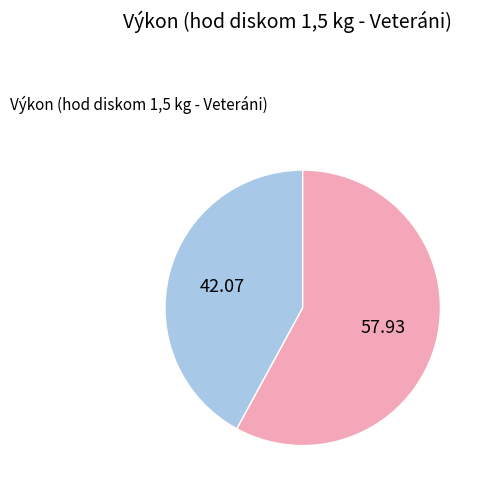

Does any single category account for the majority?

Yes